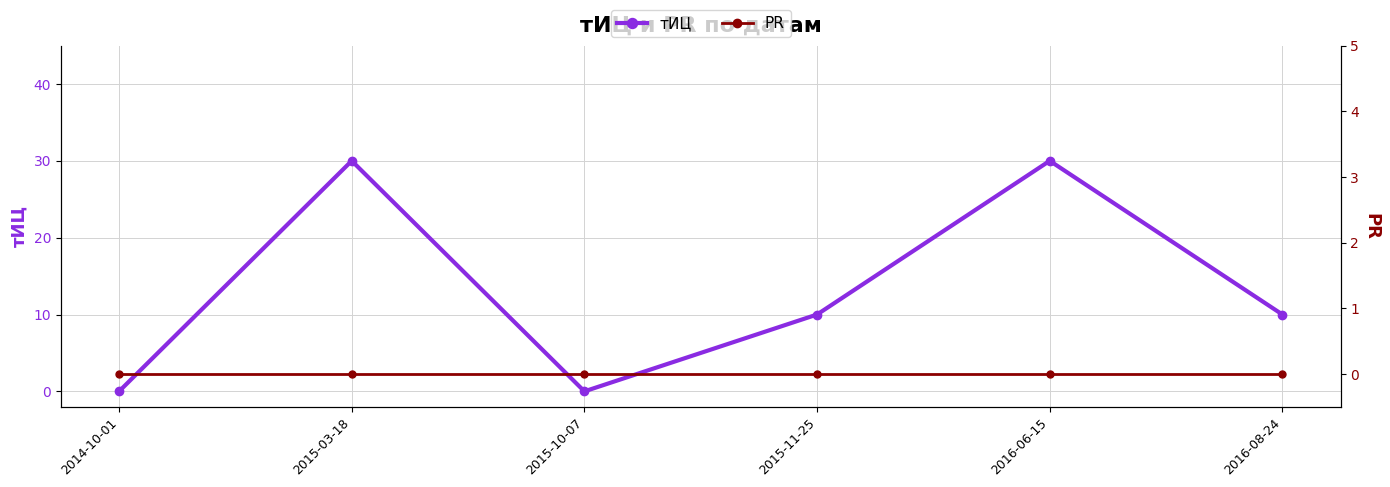

What is the difference between the second highest and minimum values in the тИЦ series?

30